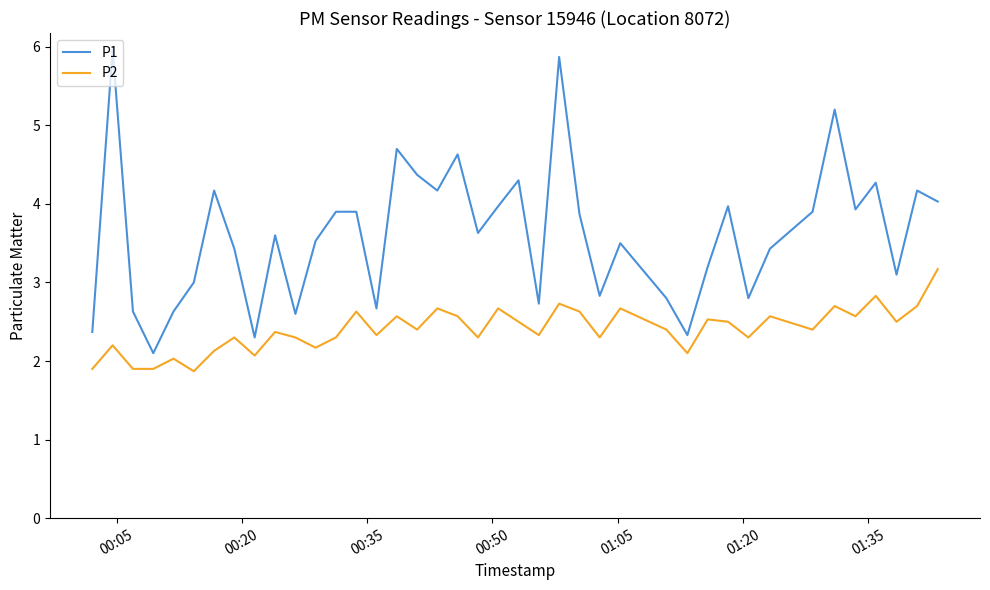

Does the chart display data point markers on the line(s)?

No